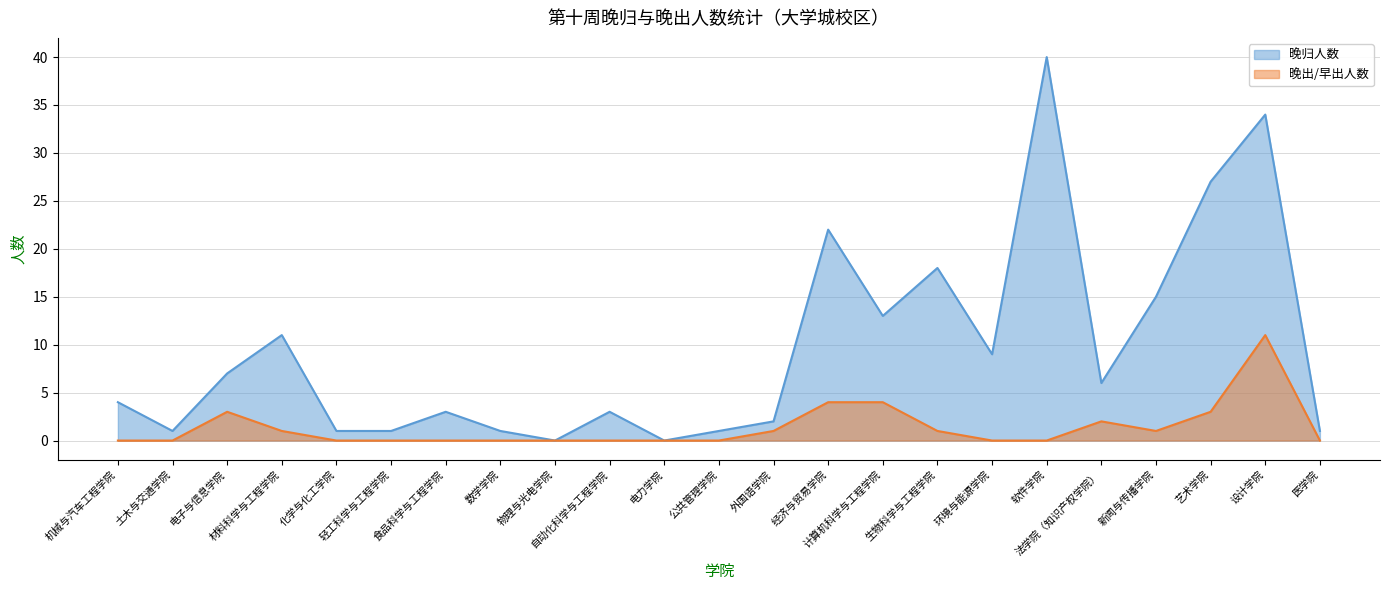

Rank the series at 艺术学院 from highest to lowest value.

晚归人数, 晚出/早出人数